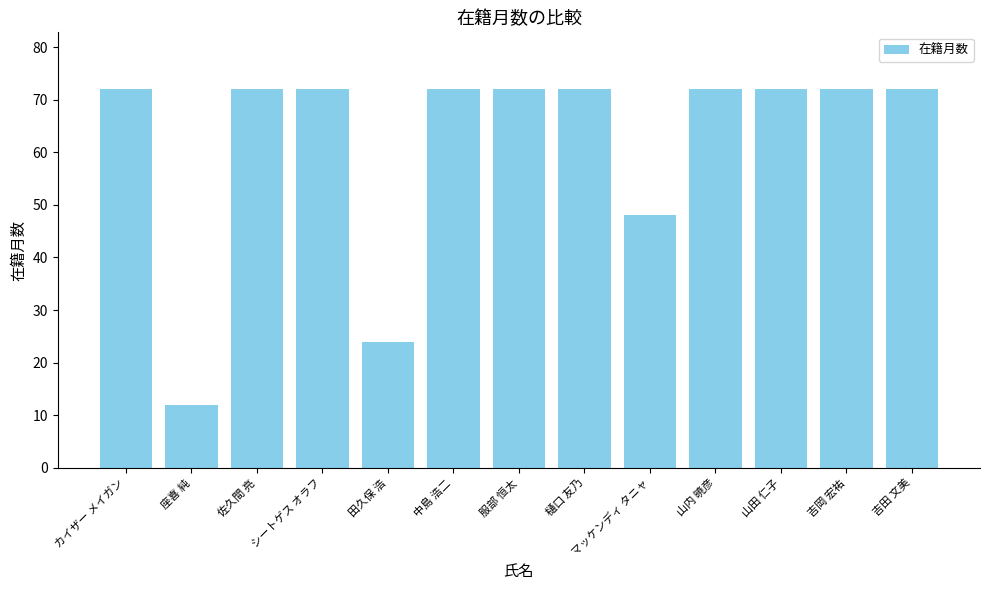

How many bars are there in total?

13